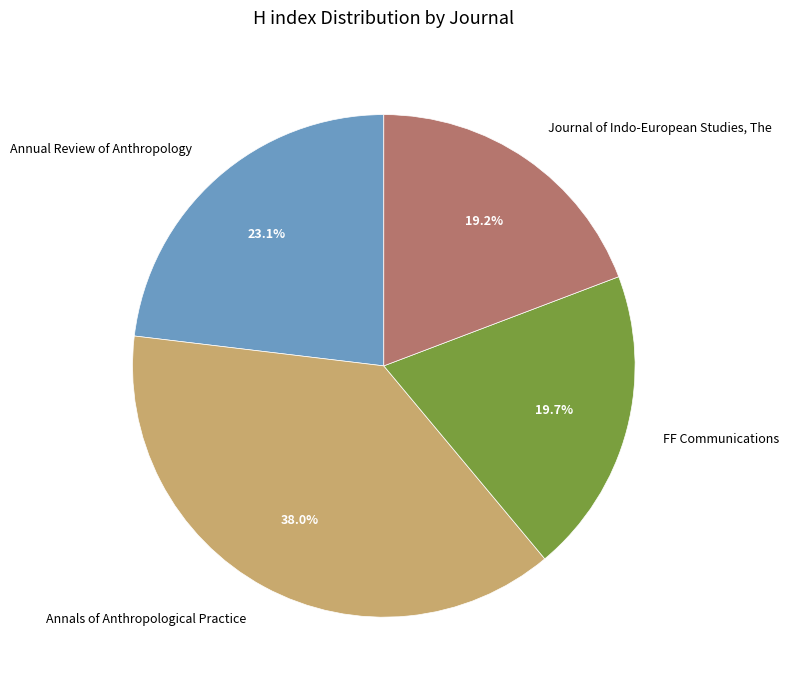

Is there any slice that represents more than half of the pie?

No